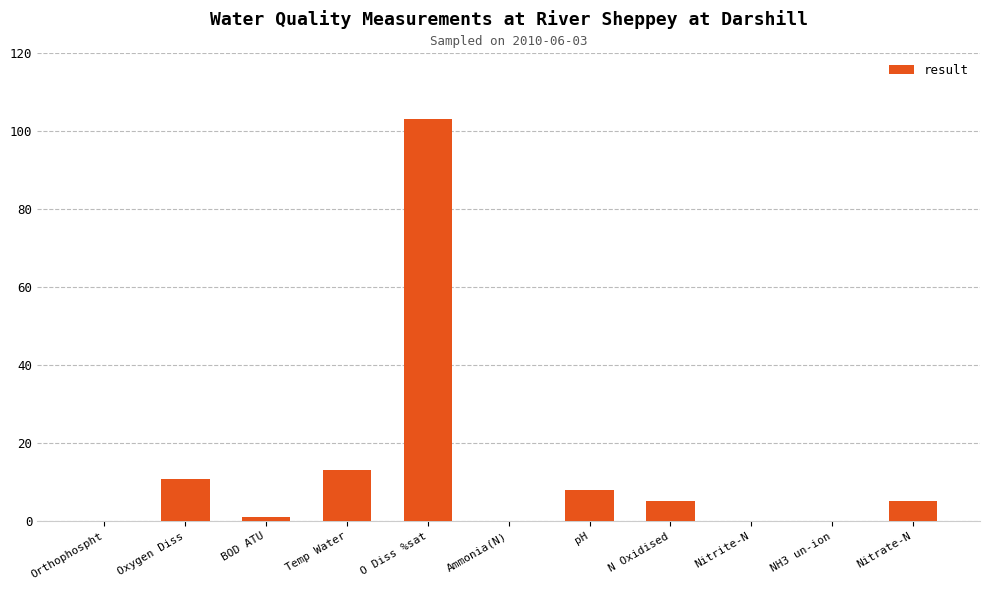

Are the bars horizontal?

No